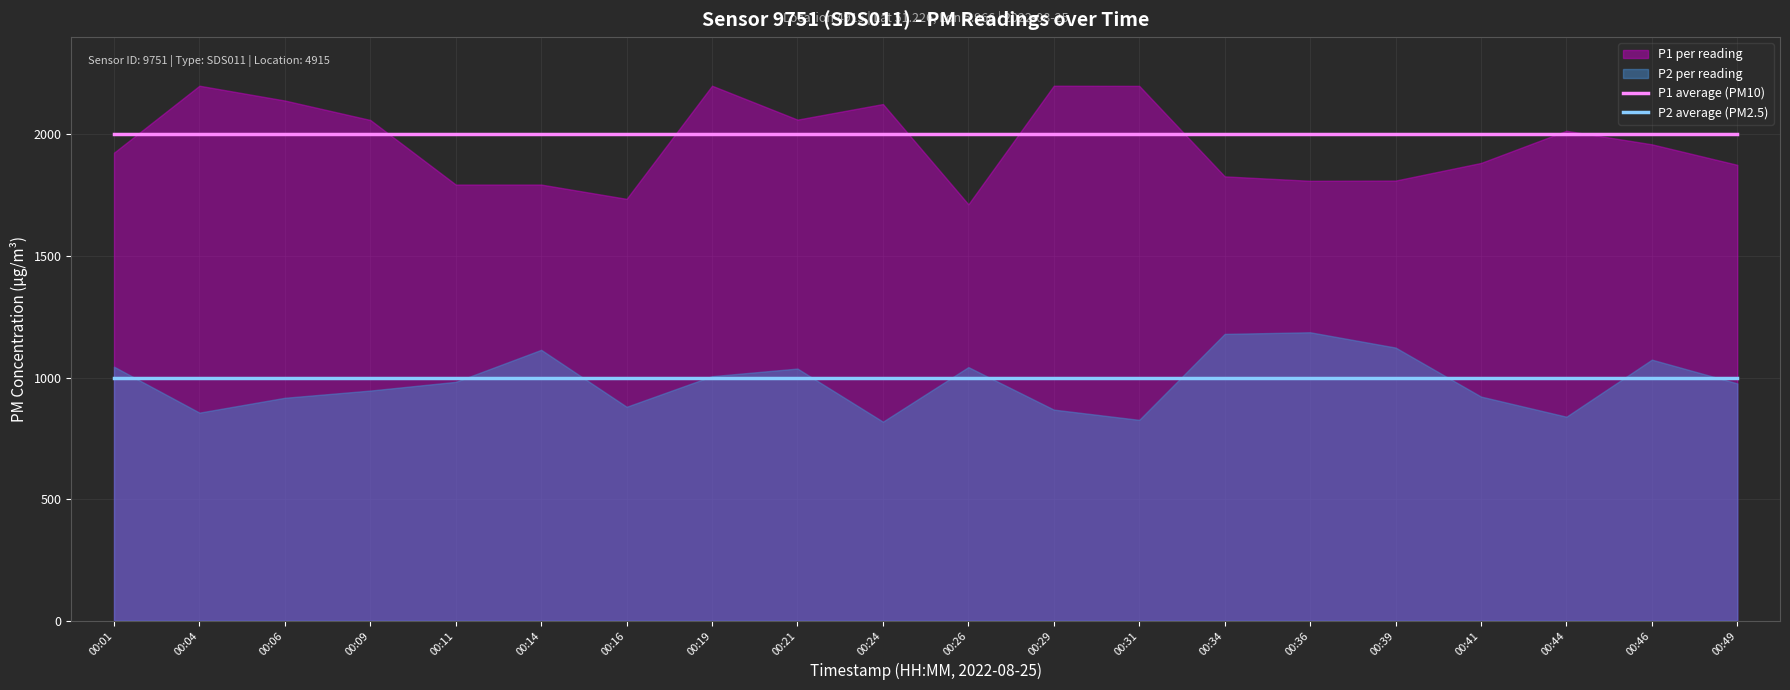

Rank the categories by P1 average (PM10) value from lowest to highest.

00:04, 00:06, 00:09, 00:11, 00:14, 00:16, 00:19, 00:21, 00:01, 00:24, 00:26, 00:29, 00:31, 00:34, 00:36, 00:39, 00:41, 00:44, 00:46, 00:49